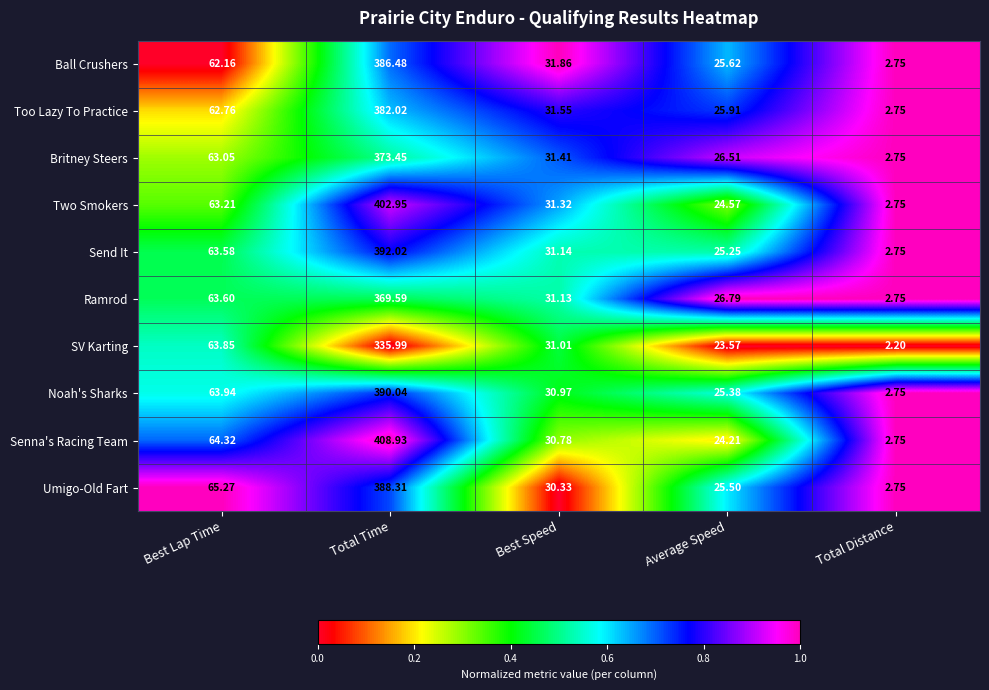

At which category is the sum across all series the highest?

Total Time